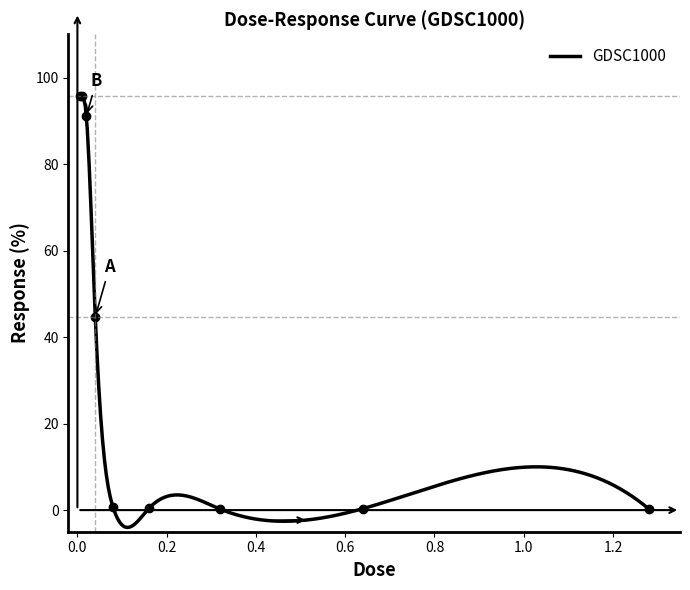

Is this an area chart (filled region under the line)?

No